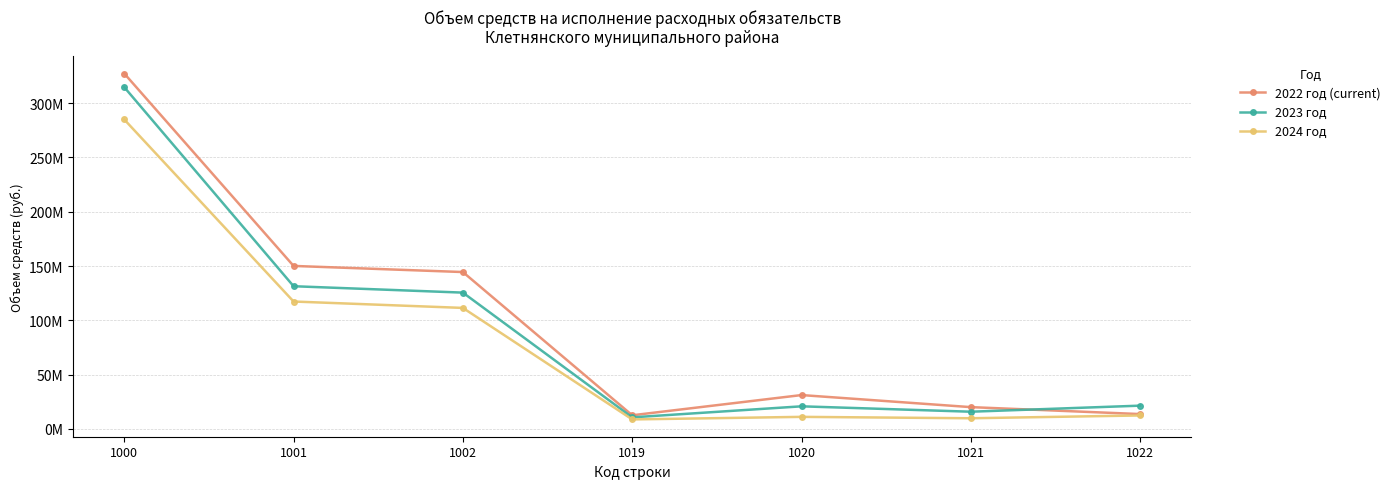

The value of 2024 год at 1002 is 72757979.2. True or false?

False